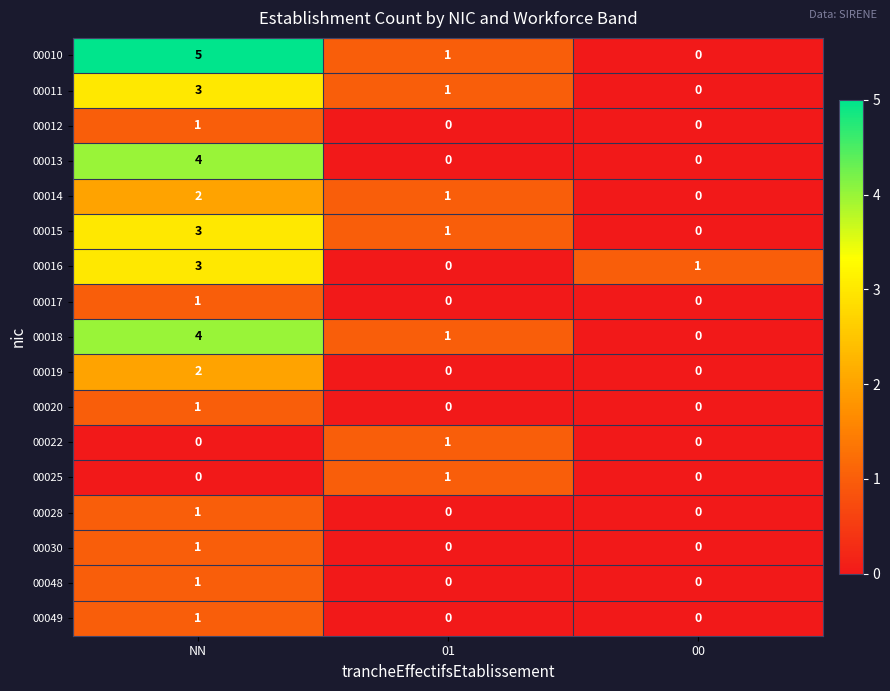

The value of 00016 at 01 is 1. True or false?

False